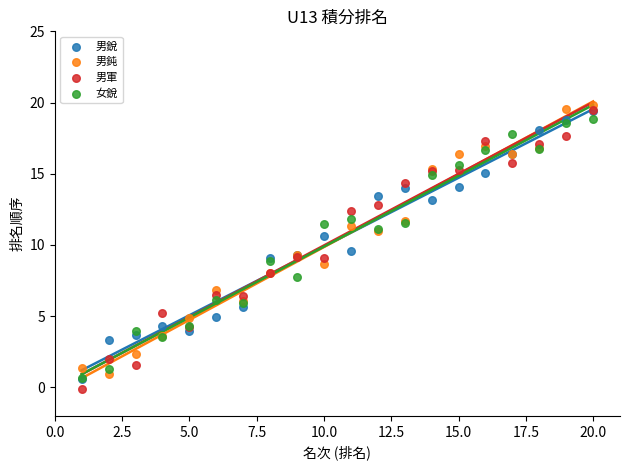

What are all the series names shown in the legend?

男銳, 男鈍, 男軍, 女銳